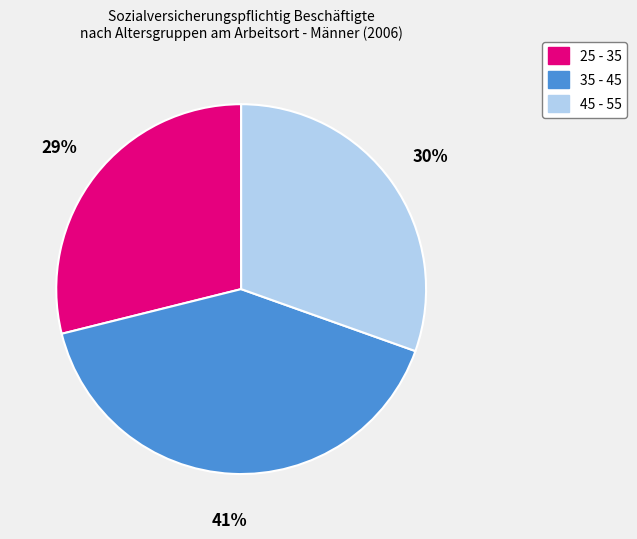

What is the smallest slice in the pie chart?

25 - 35